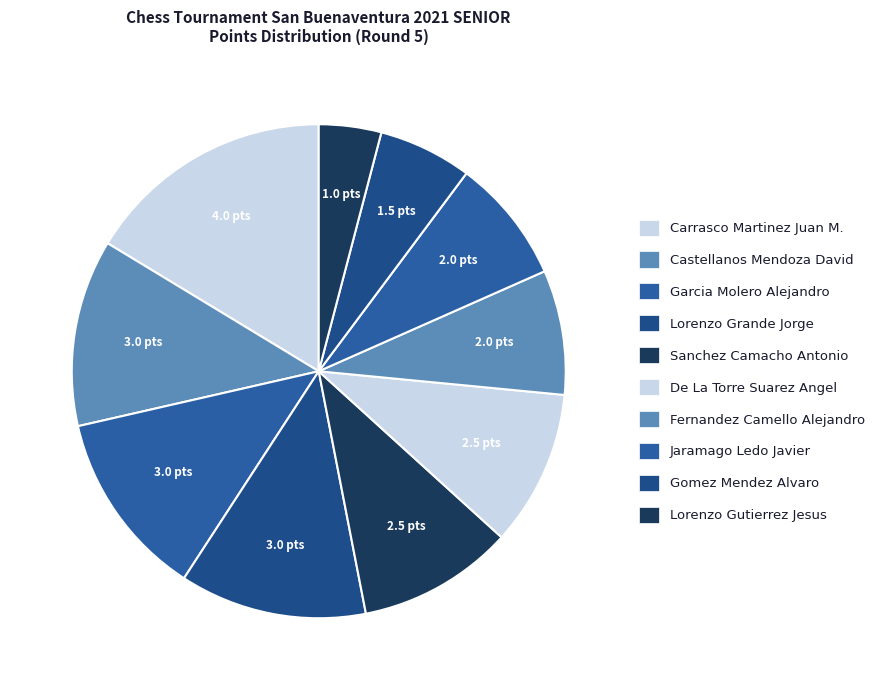

The De La Torre Suarez Angel slice represents 10% of the pie. True or false?

True